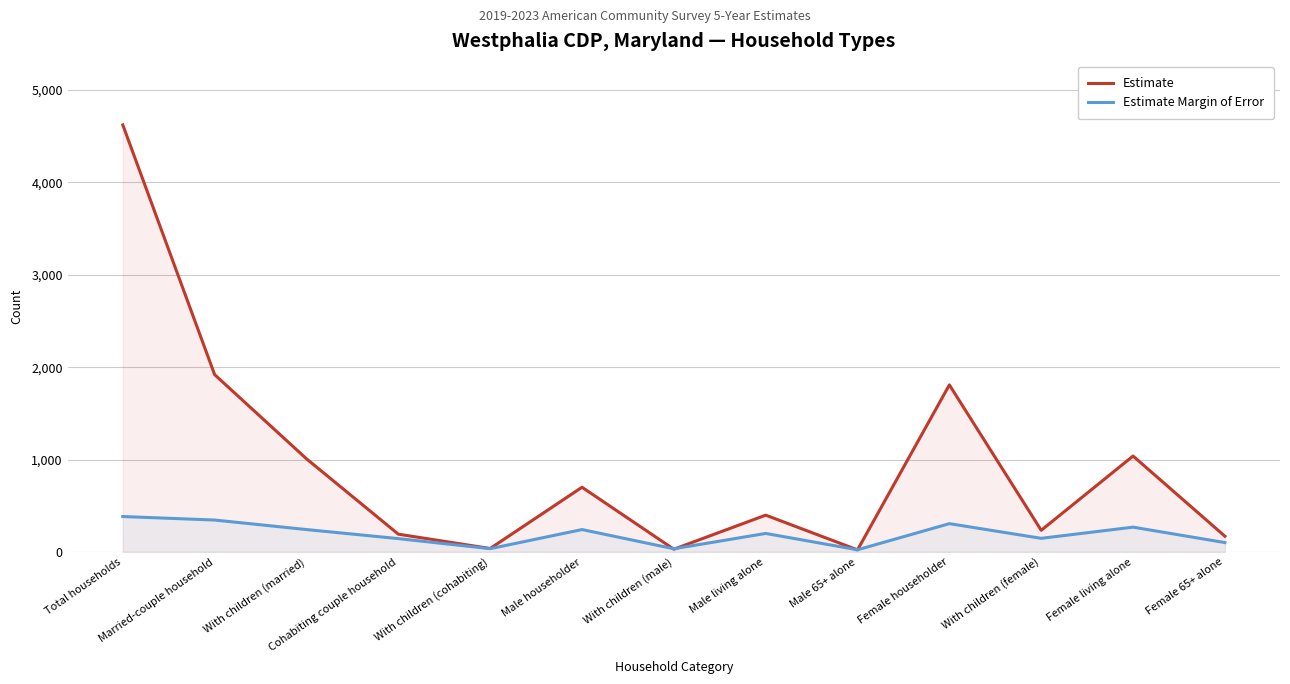

Between Cohabiting couple household and Female living alone, which is larger?

Female living alone